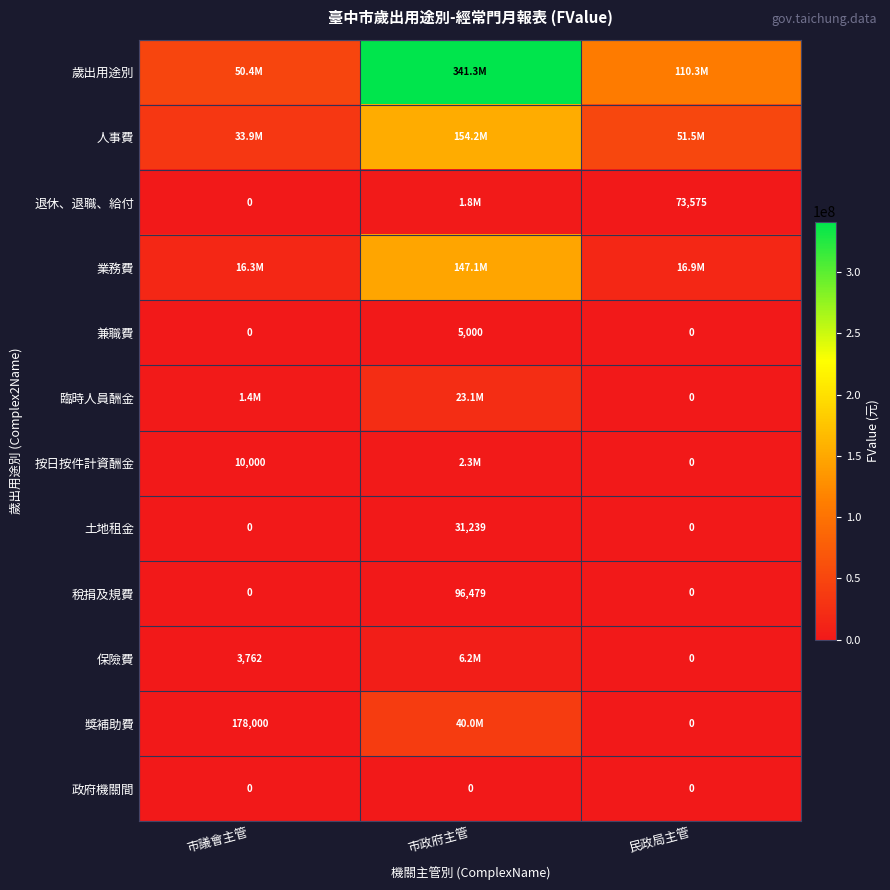

How many values in 稅捐及規費 are above zero?

1